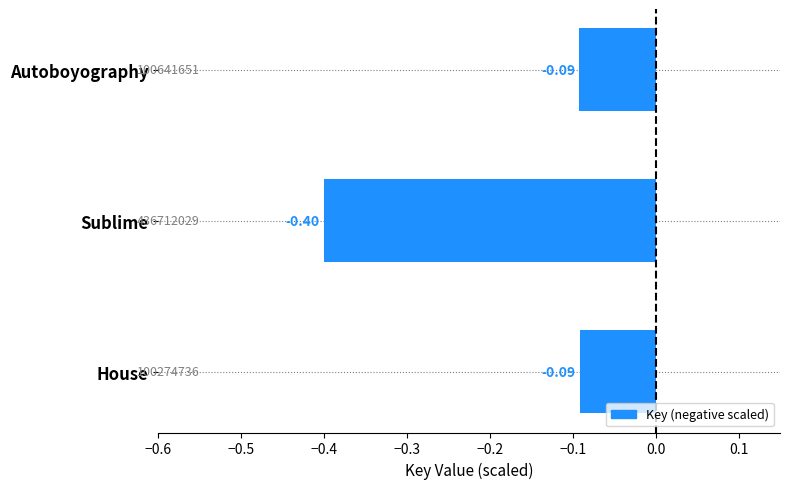

How many bars are there in total?

3